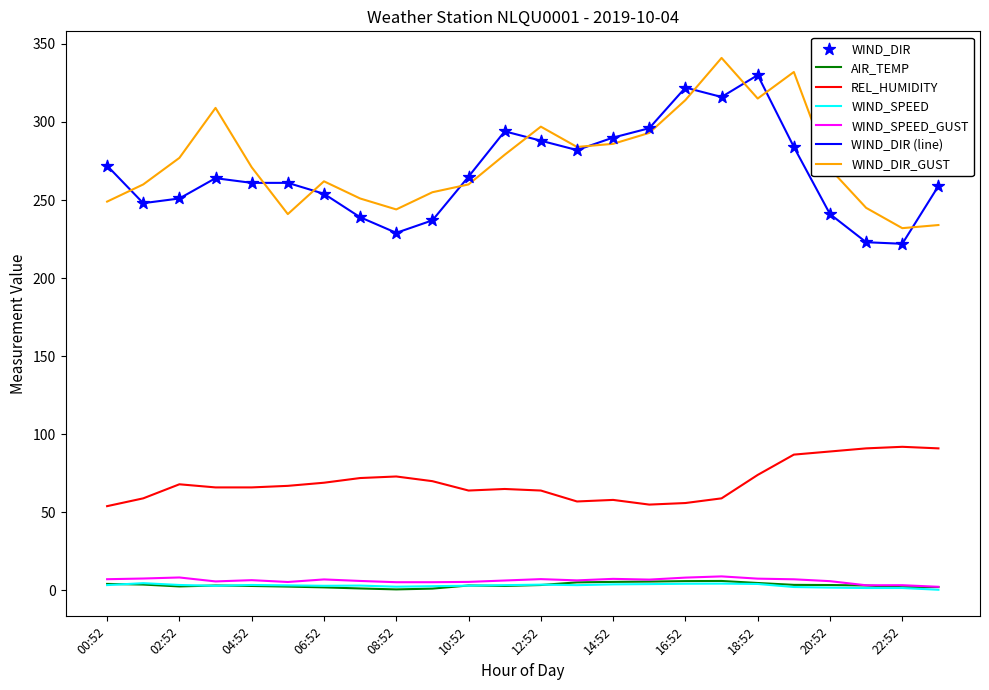

True or false: AIR_TEMP and REL_HUMIDITY cross at least once.

False